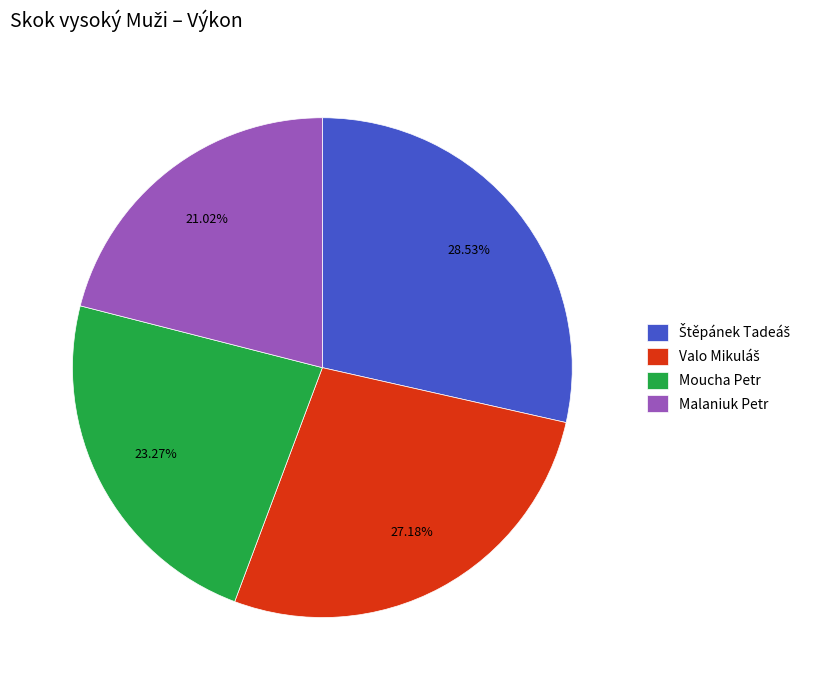

To the nearest percent, what portion does Malaniuk Petr represent?

21%